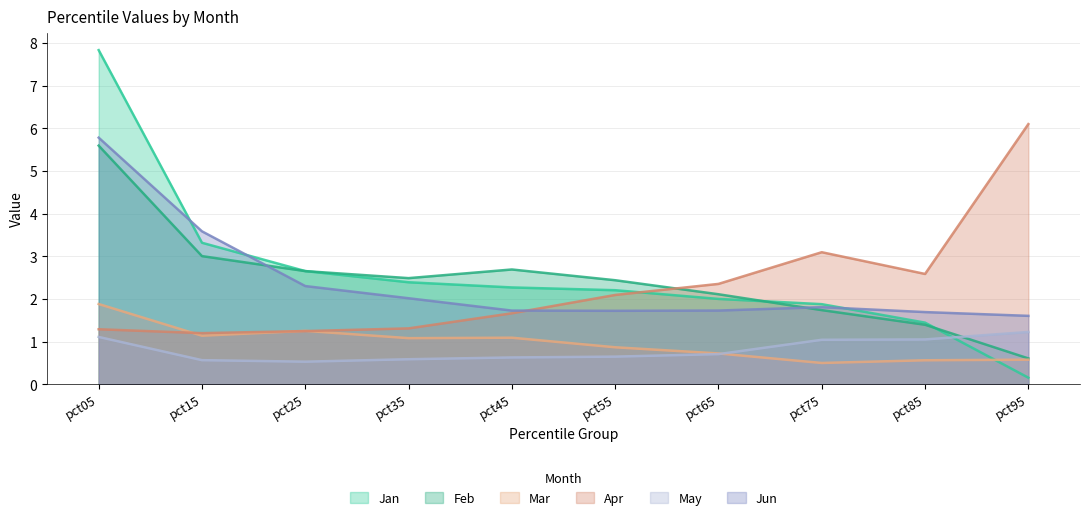

In Jun, how many points are higher than both neighbors (excluding endpoints)?

1